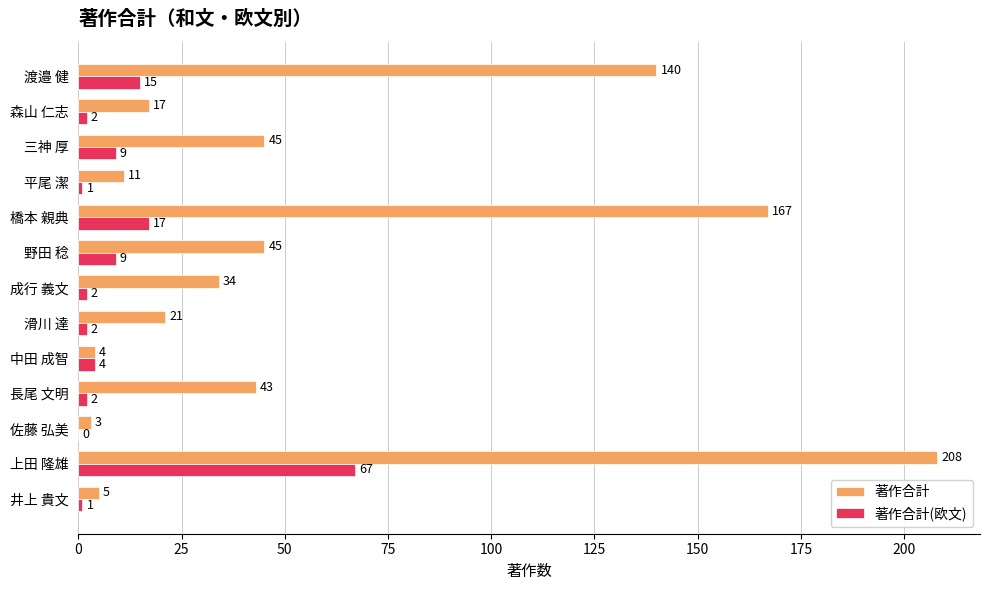

At which category is the sum across all series the highest?

上田 隆雄